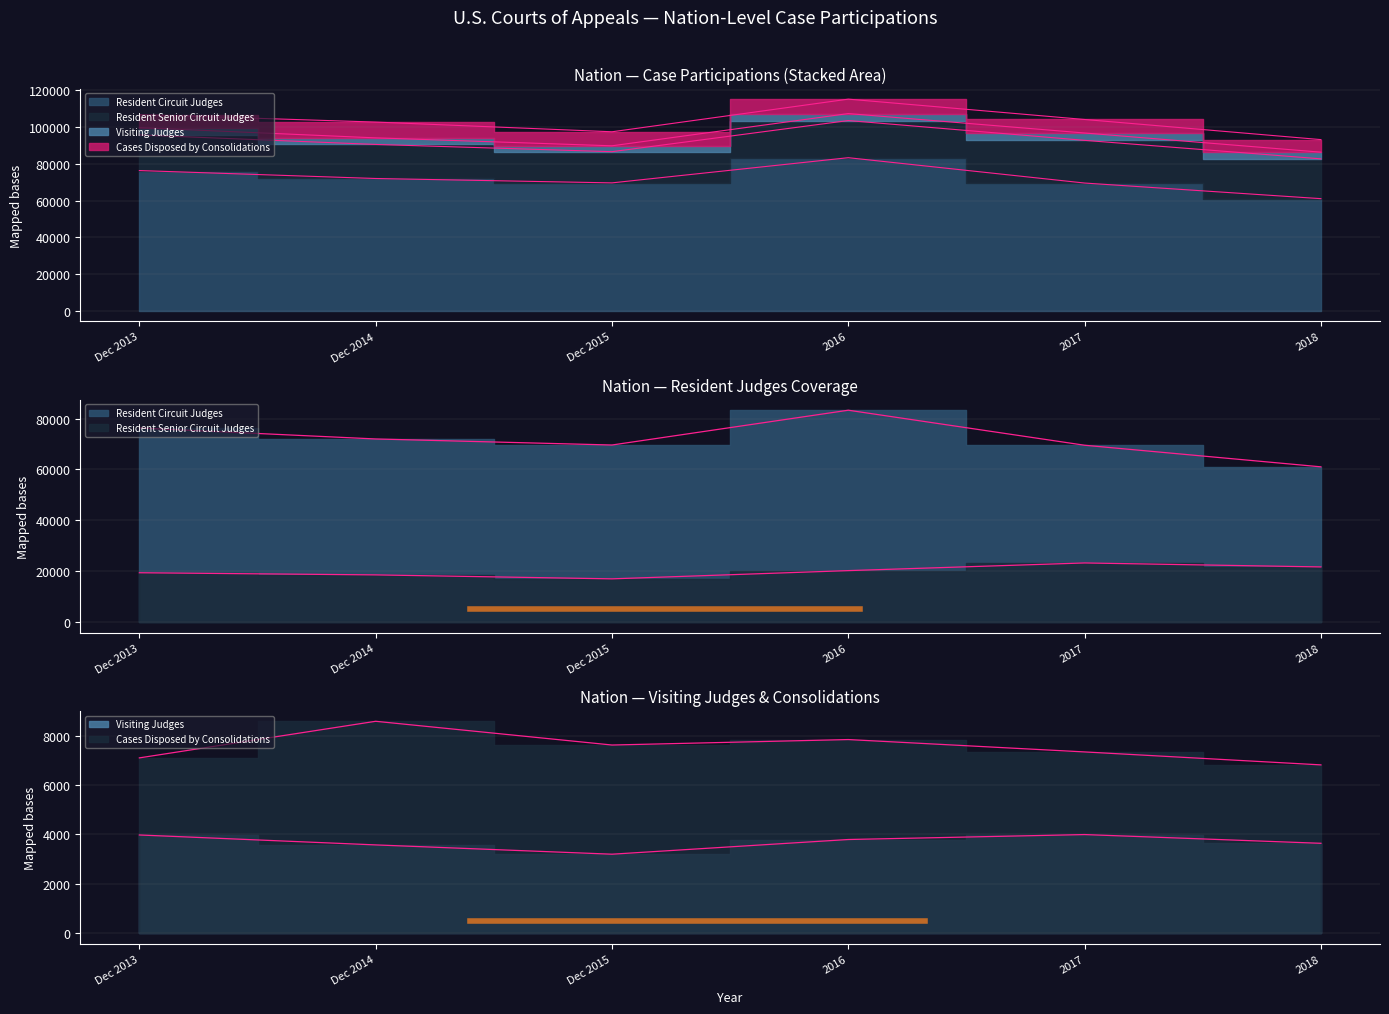

At which category does the chart reach its peak across all series?

2016